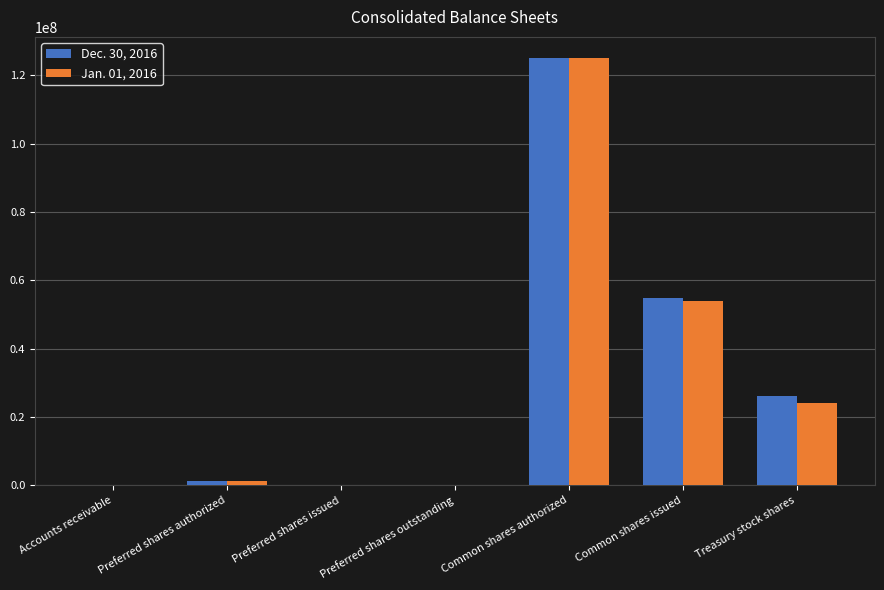

What is the maximum value shown in the chart?

125000000